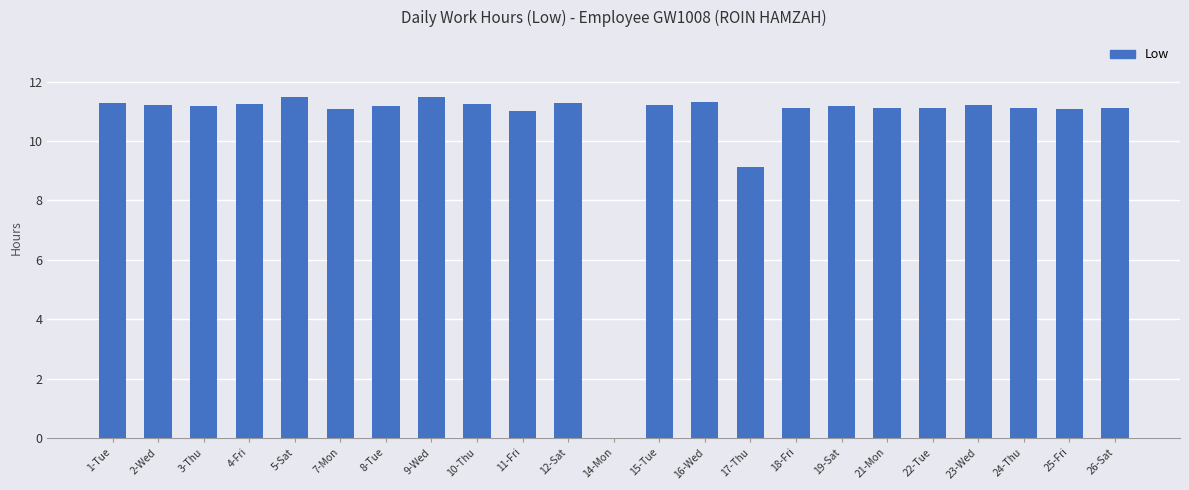

What is the change in value from 15-Tue to 17-Thu?

-2.1